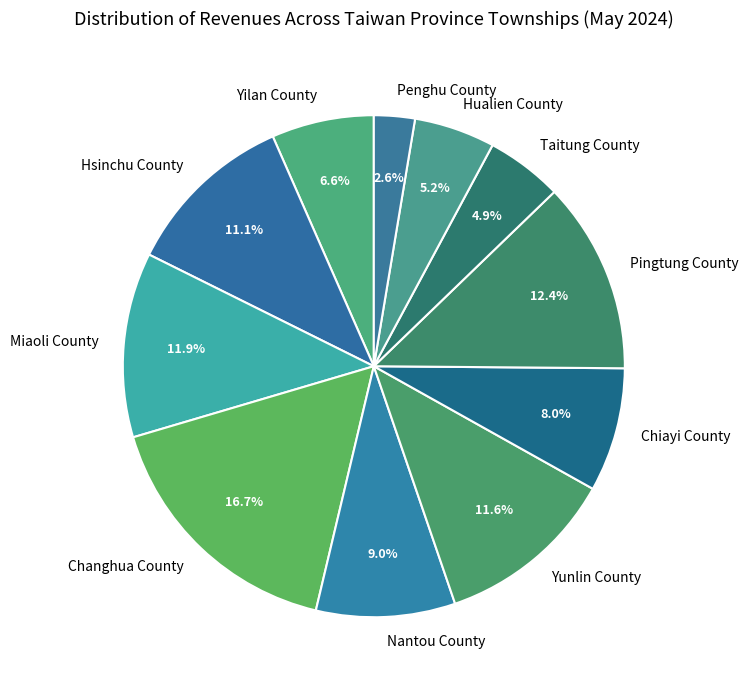

What is the largest slice in the pie chart?

Changhua County